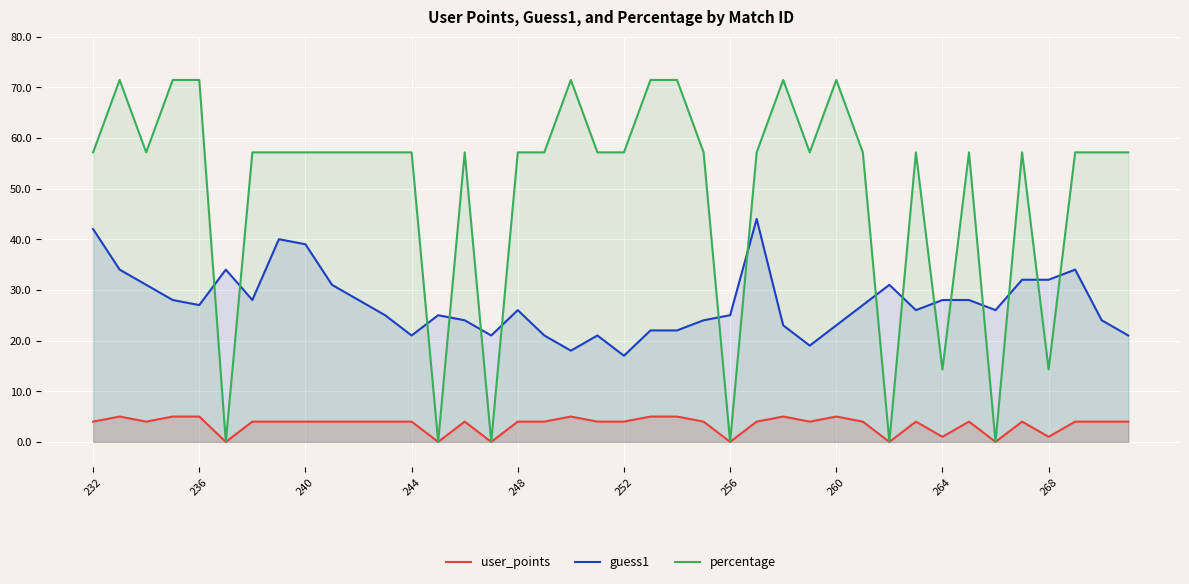

List the series in order of their overall mean, lowest first.

user_points, guess1, percentage